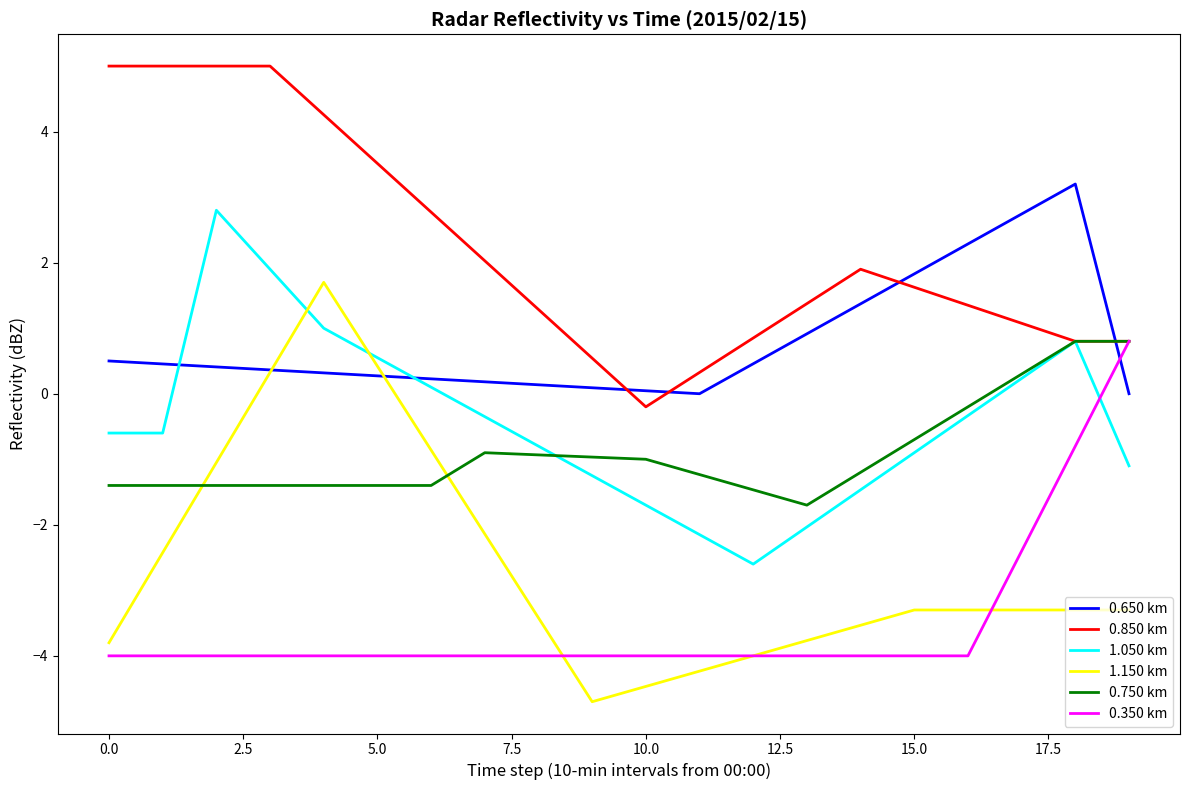

Which series has the largest total across all categories?

0.850 km